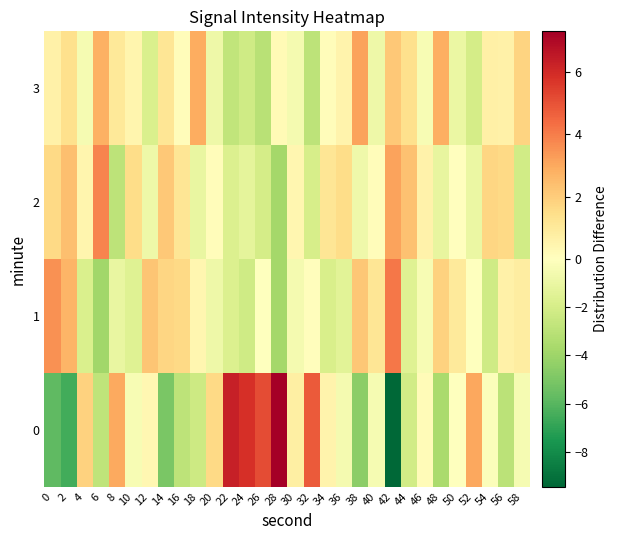

At 52, list the series in order from smallest to largest.

3, 2, 1, 0